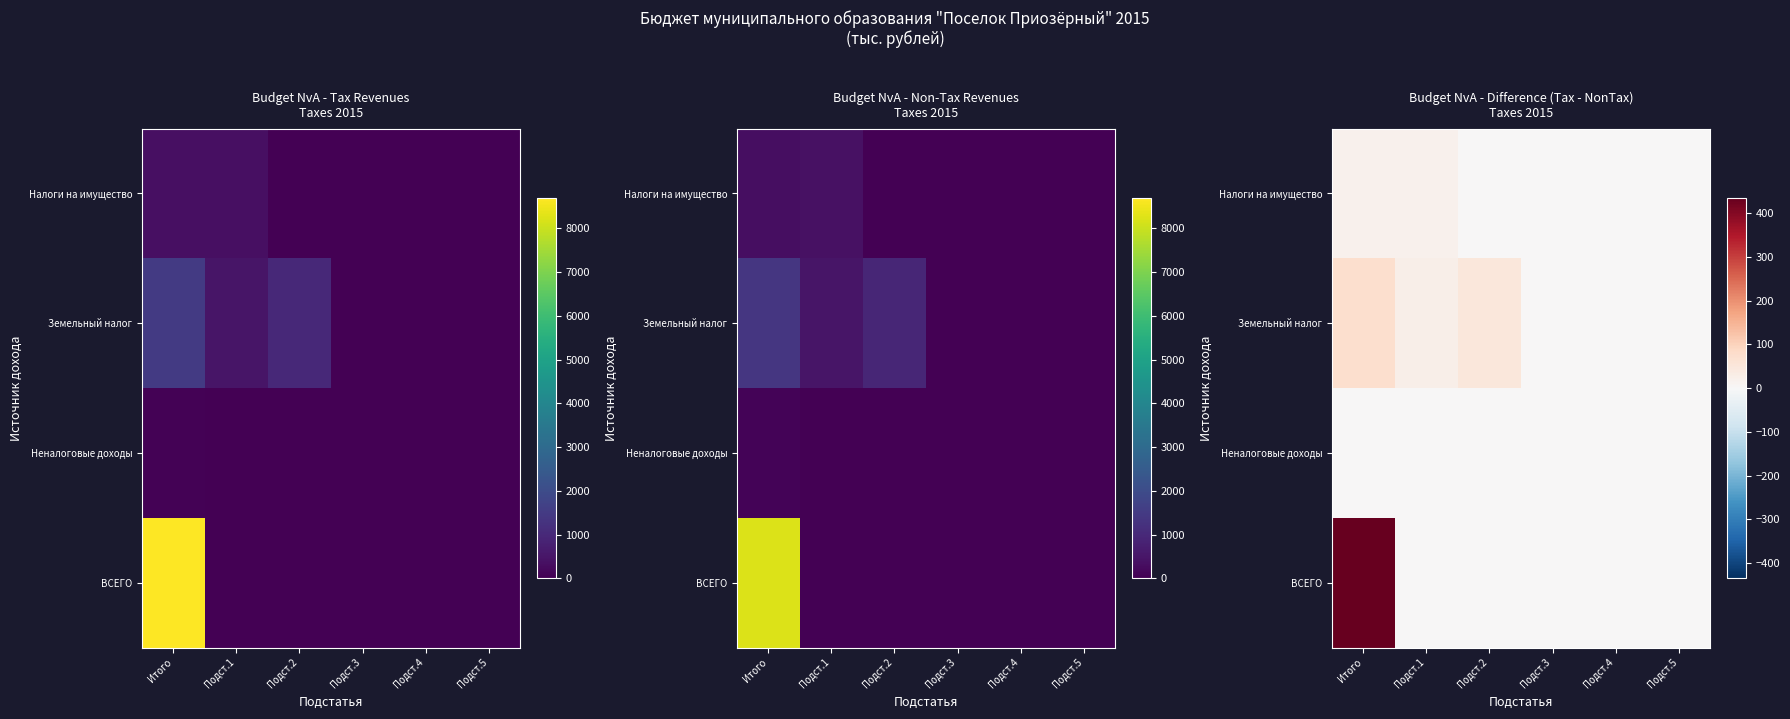

At which label does Земельный налог reach its minimum?

Подст.3